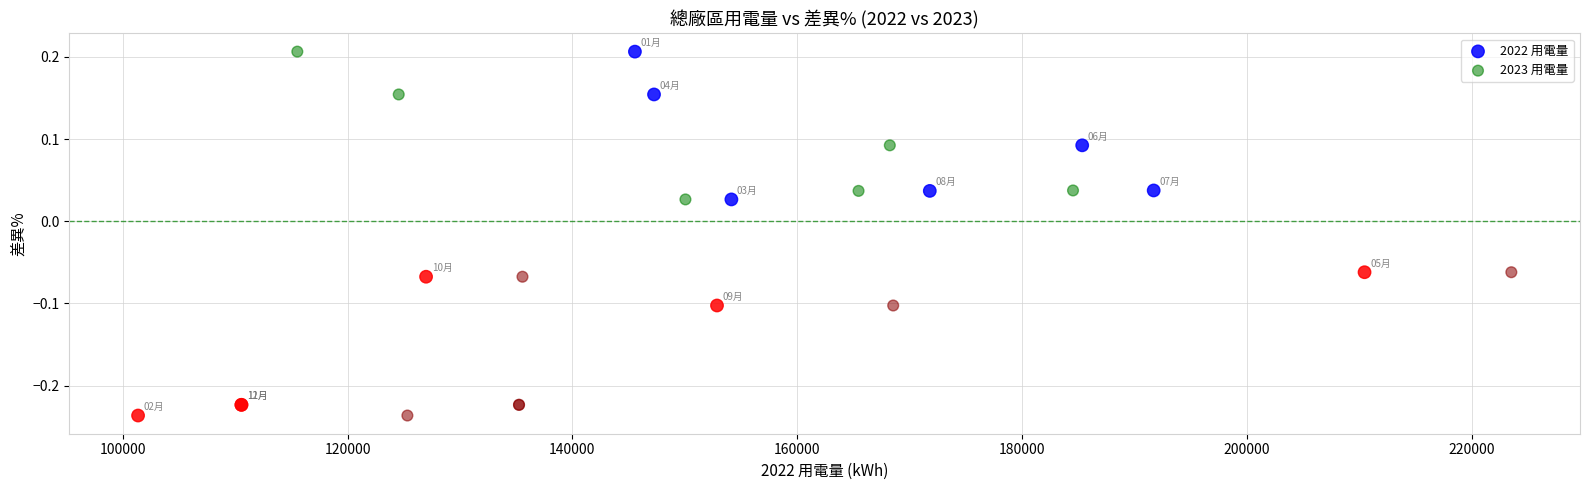

What are all the series names shown in the legend?

2022 用電量, 2023 用電量